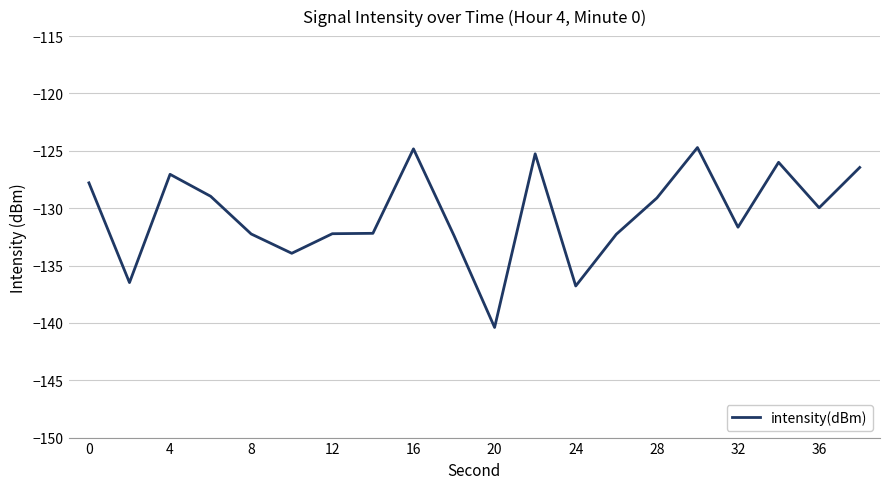

What is the maximum value shown in the chart?

-124.7